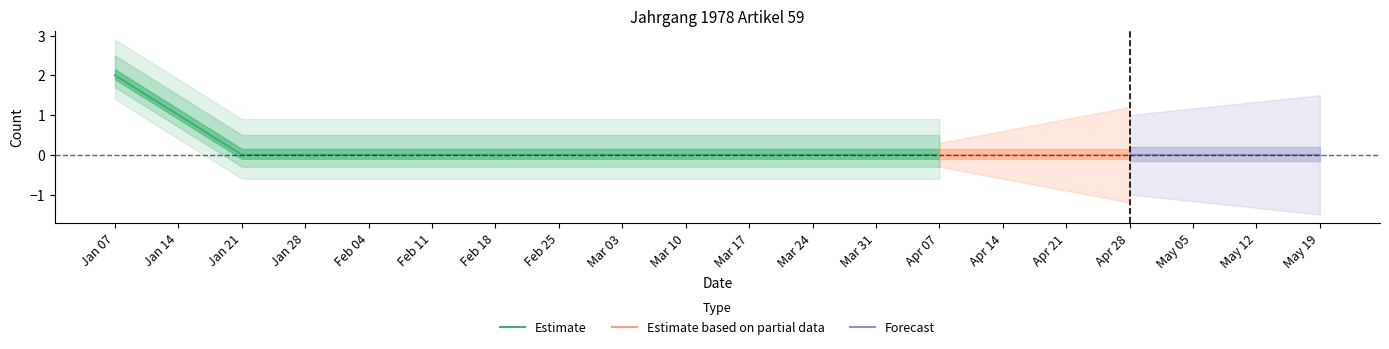

What position from the left is 2020-02-04?

5